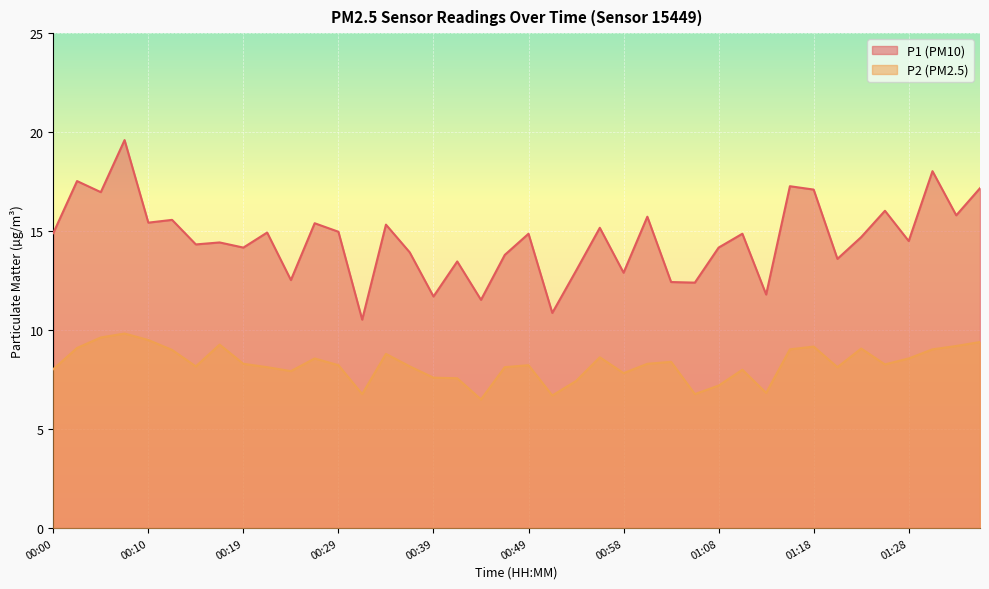

What are all the series names shown in the legend?

P1 (PM10), P2 (PM2.5)